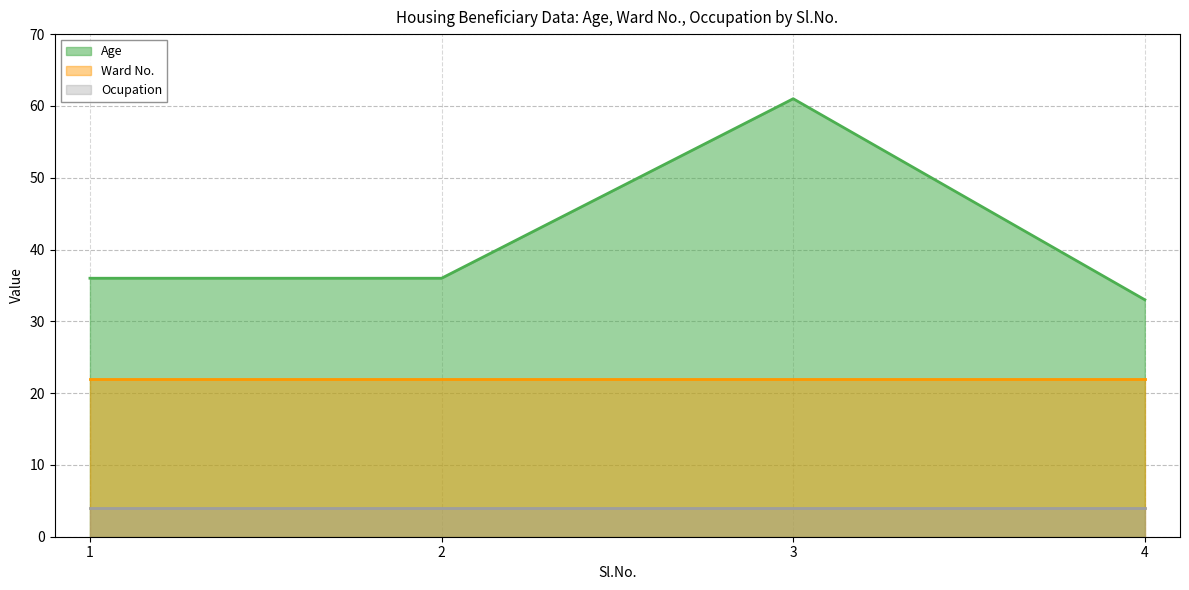

Reading left to right, extract all data points from this chart.

Age: 36	36	61	33
Ward No.: 22	22	22	22
Ocupation: 4	4	4	4